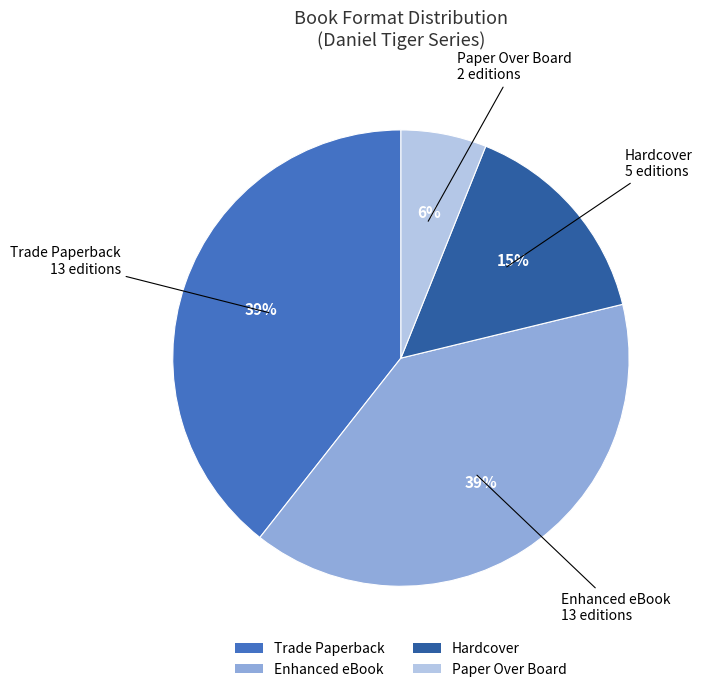

To the nearest percent, what portion does Trade Paperback represent?

39%